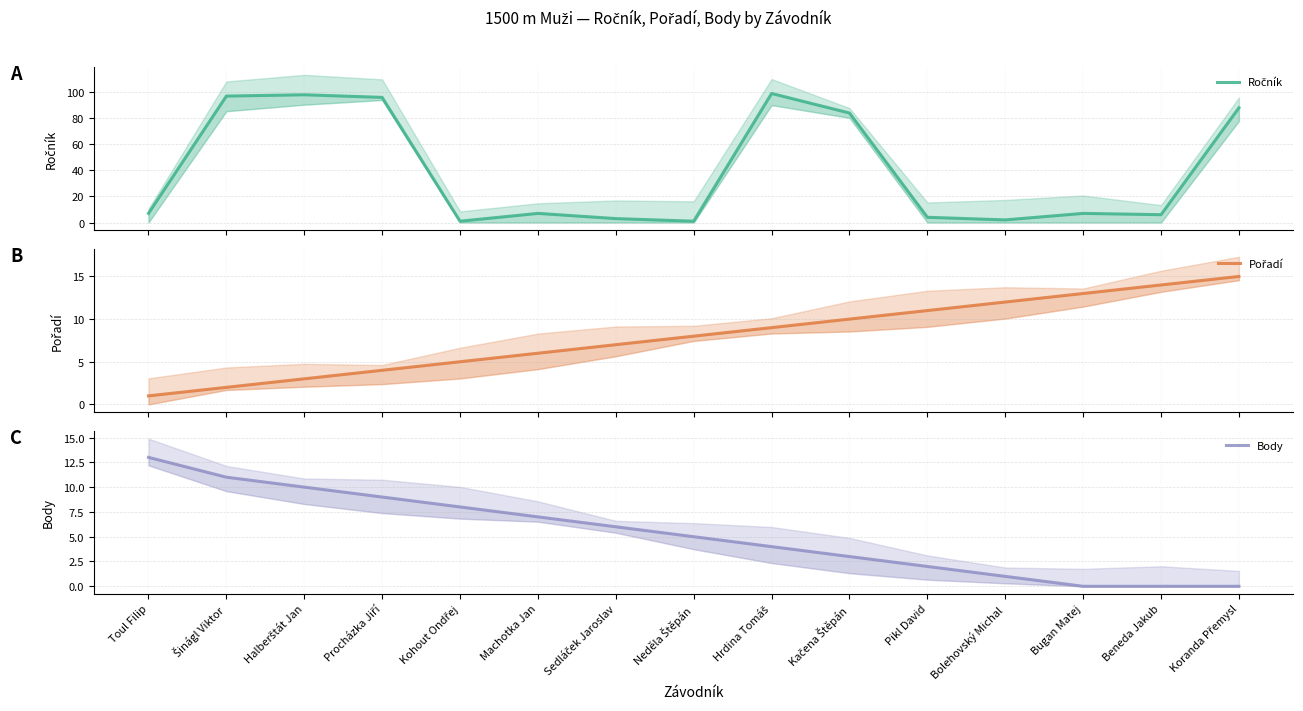

Where is Pořadí nearest to the value 8?

Neděla Štěpán